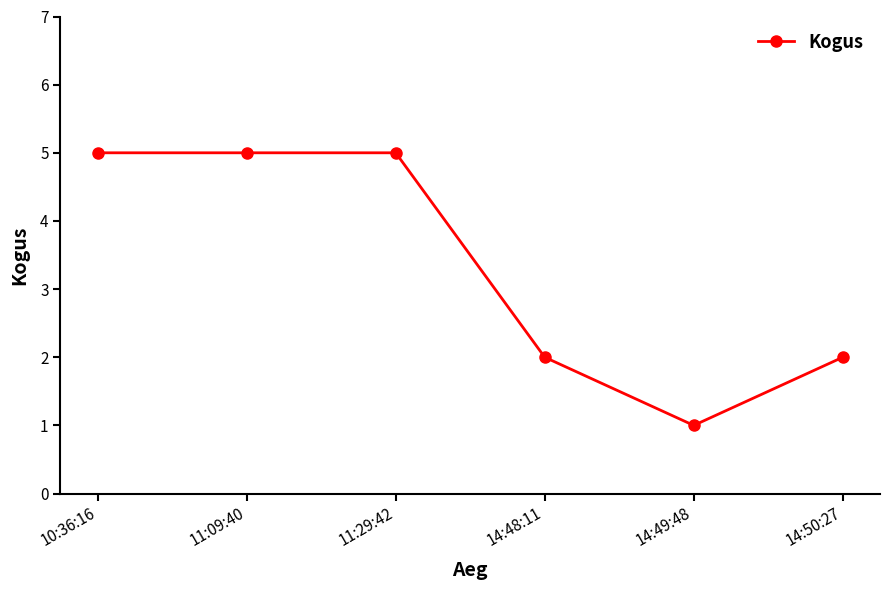

How many series are shown in this chart?

1